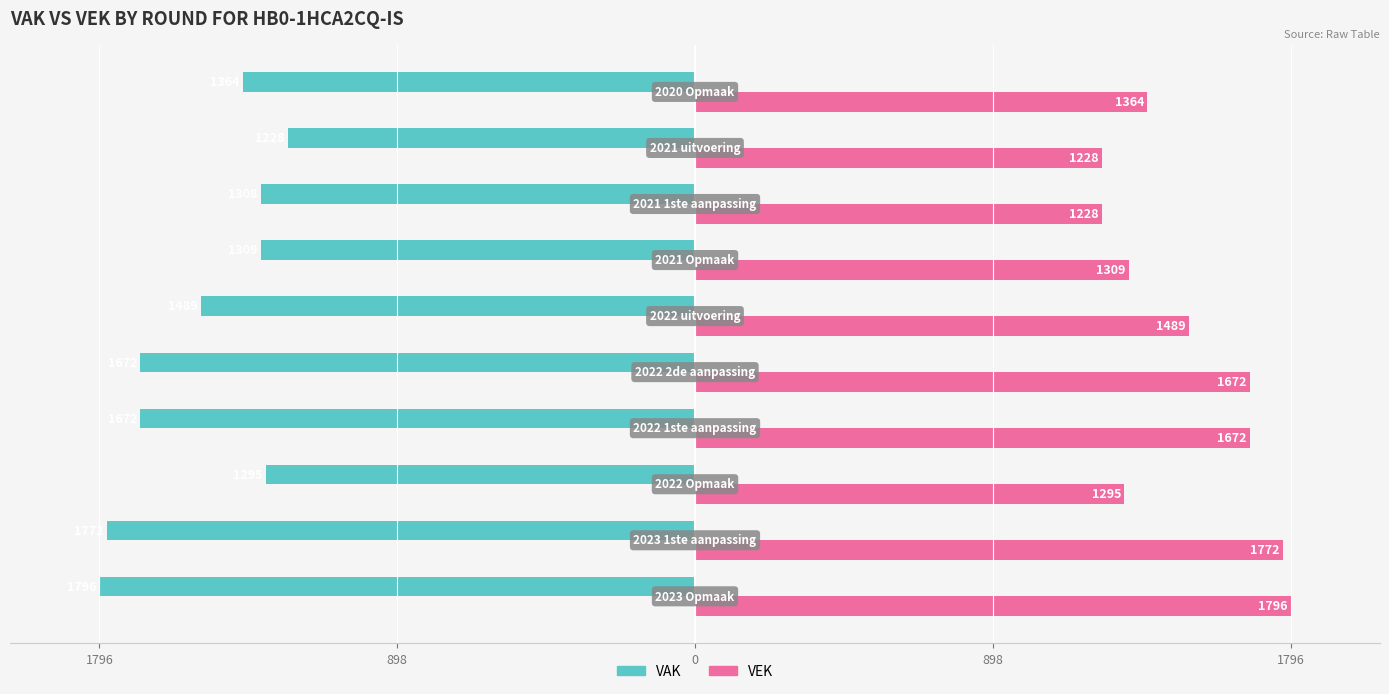

What are all the series names shown in the legend?

VAK, VEK